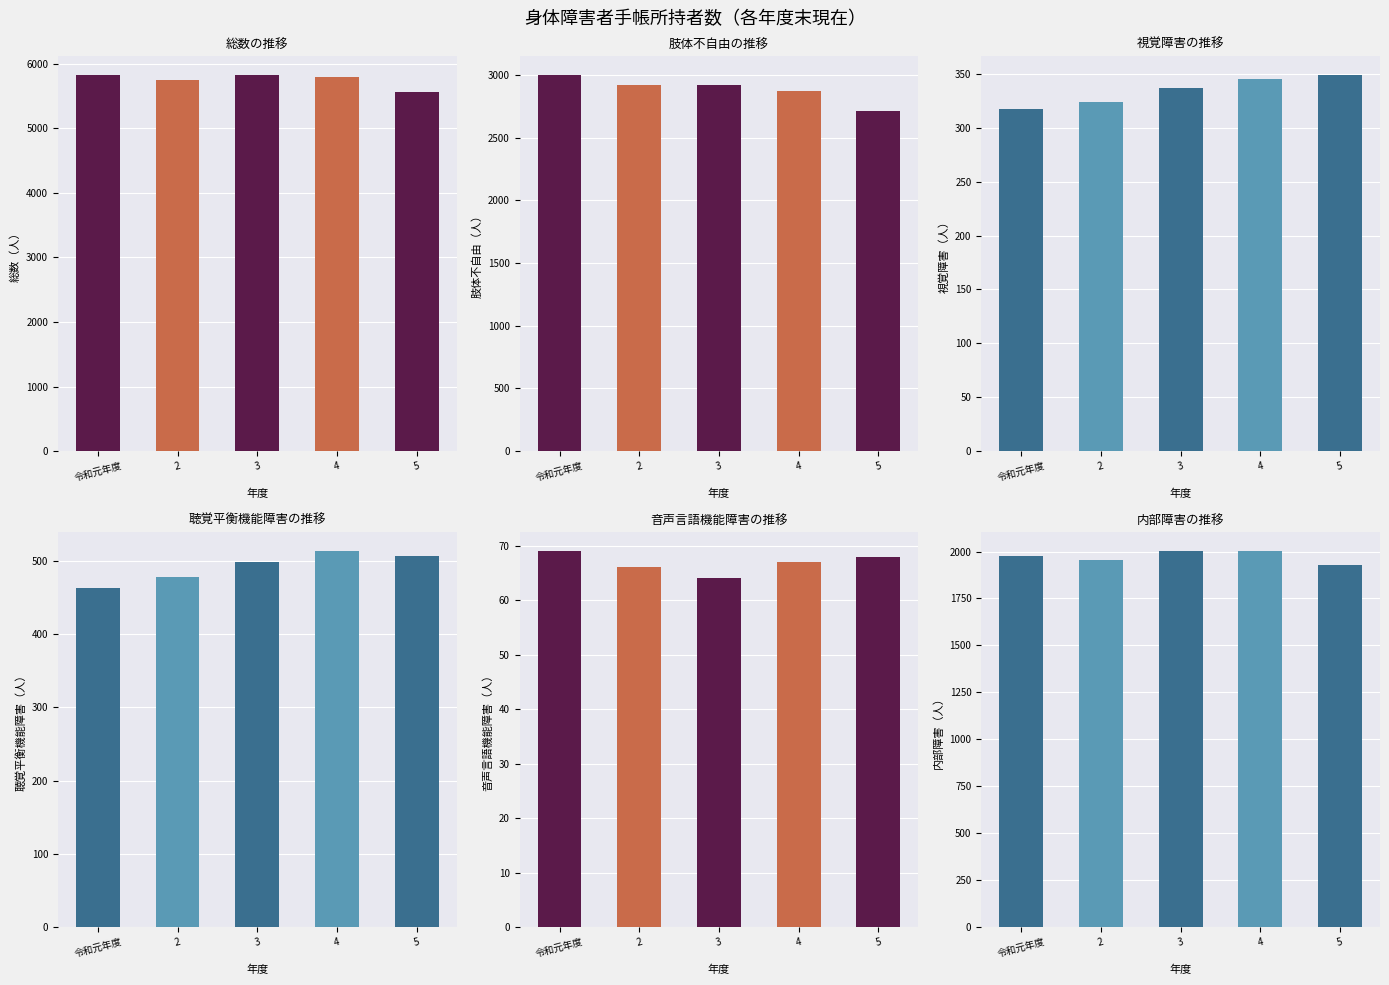

Reading right to left, what are all the values shown in this chart?

総数: 5564	5798	5822	5748	5823
肢体不自由: 2713	2871	2921	2923	2999
視覚障害: 349	345	337	324	318
聴覚平衡機能障害: 506	513	498	478	463
音声言語機能障害: 68	67	64	66	69
内部障害: 1928	2002	2002	1957	1974